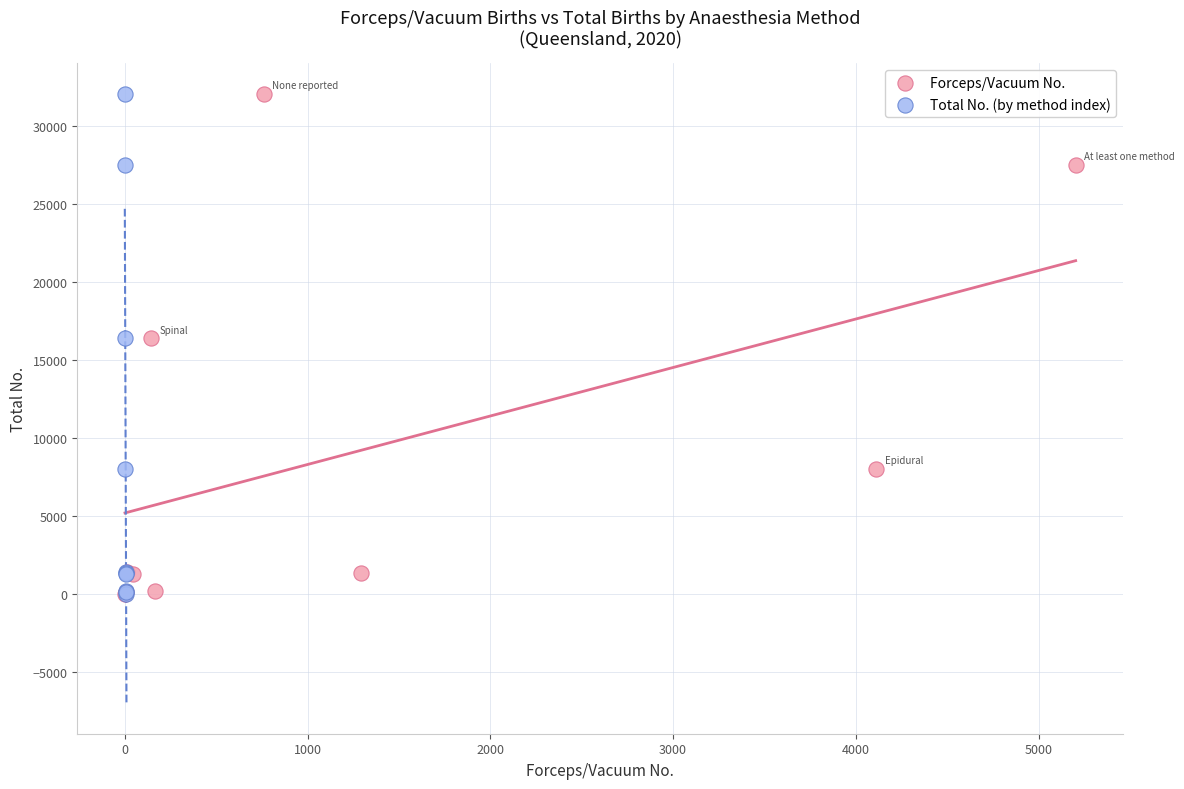

What are all the series names shown in the legend?

Forceps/Vacuum No., Total No. (by method index)